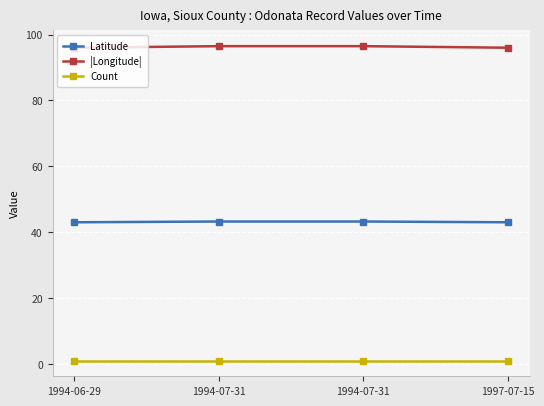

The value of |Longitude| at 1994-07-31 is 62.9. True or false?

False